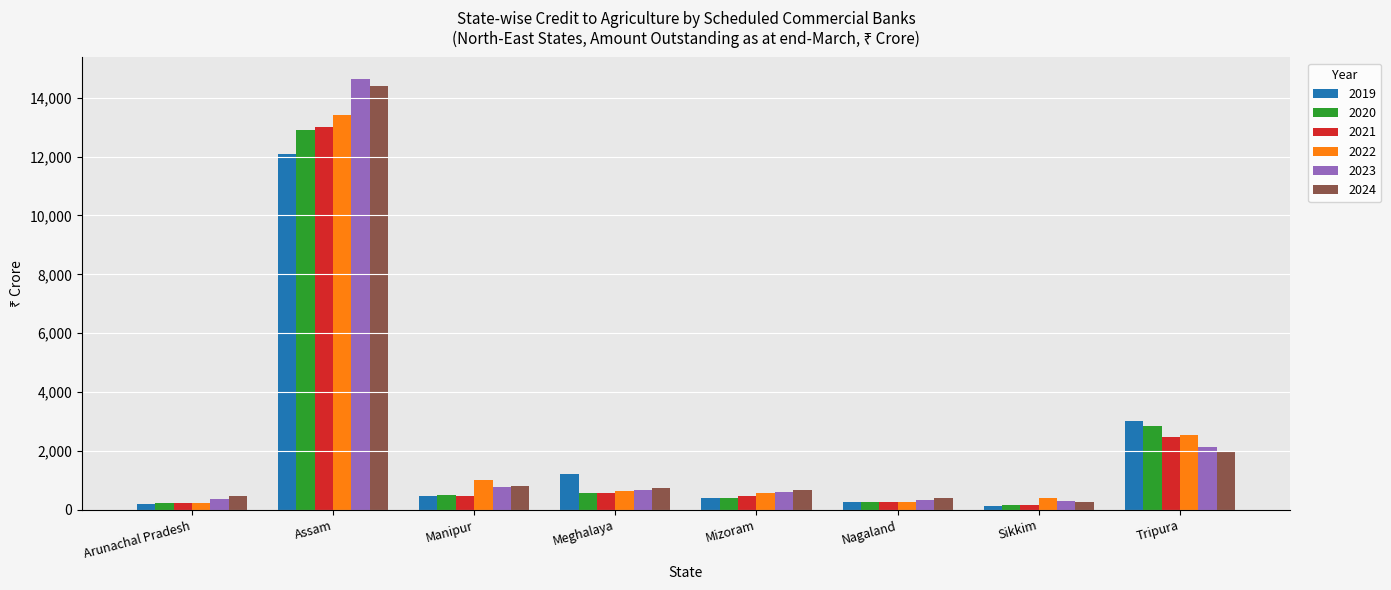

At which label does 2024 first exceed 735?

Assam